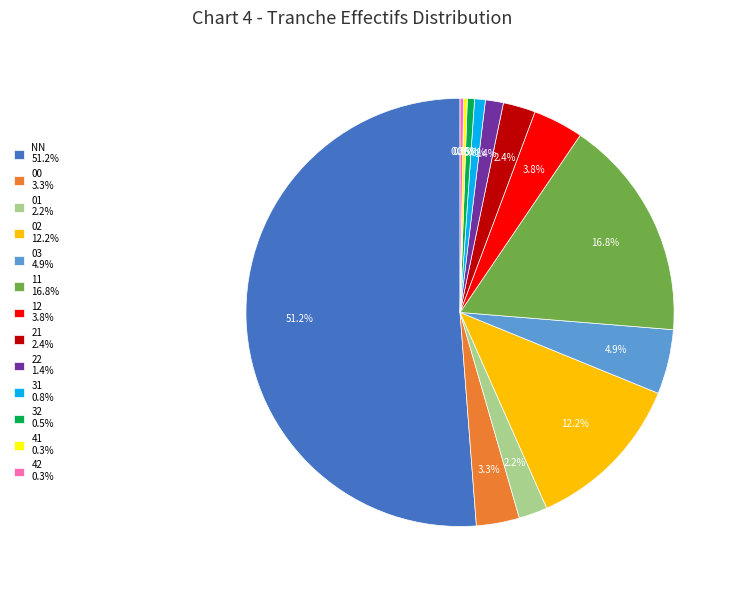

What is the ratio of the value at 11 to the value at 02?

1.4